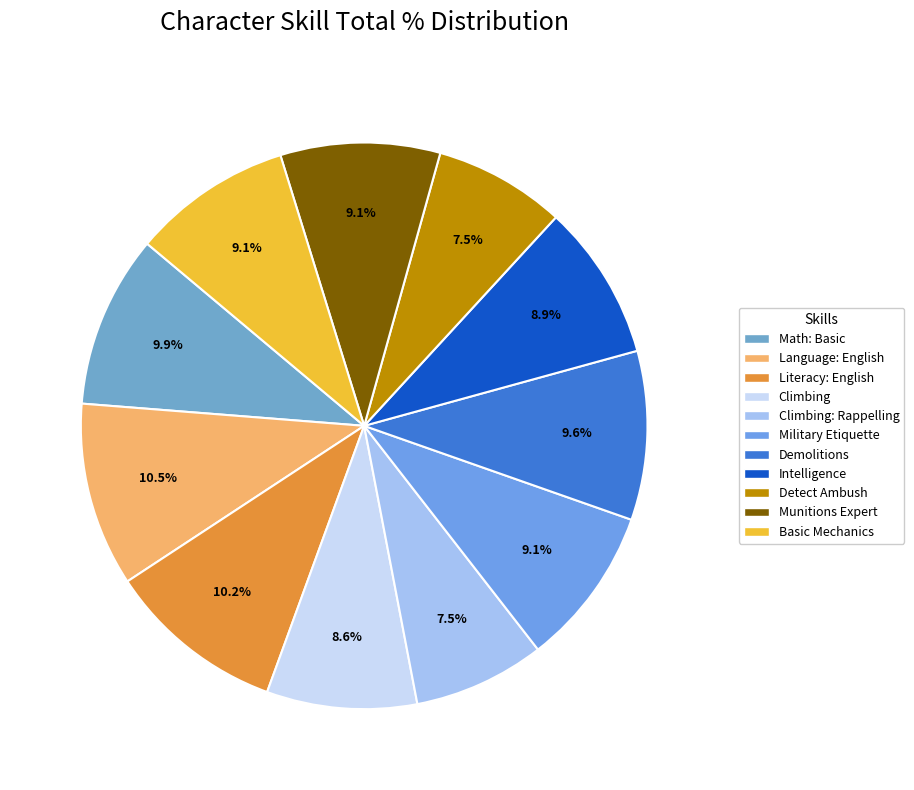

Does any single category account for the majority?

No